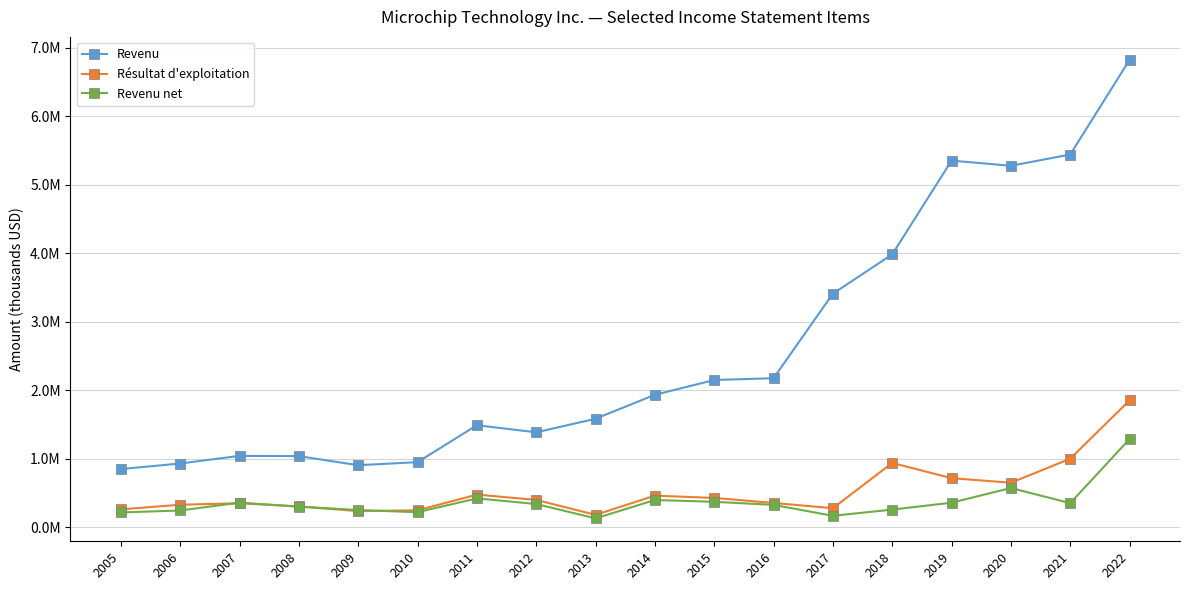

What are all the series names shown in the legend?

Revenu, Résultat d'exploitation, Revenu net